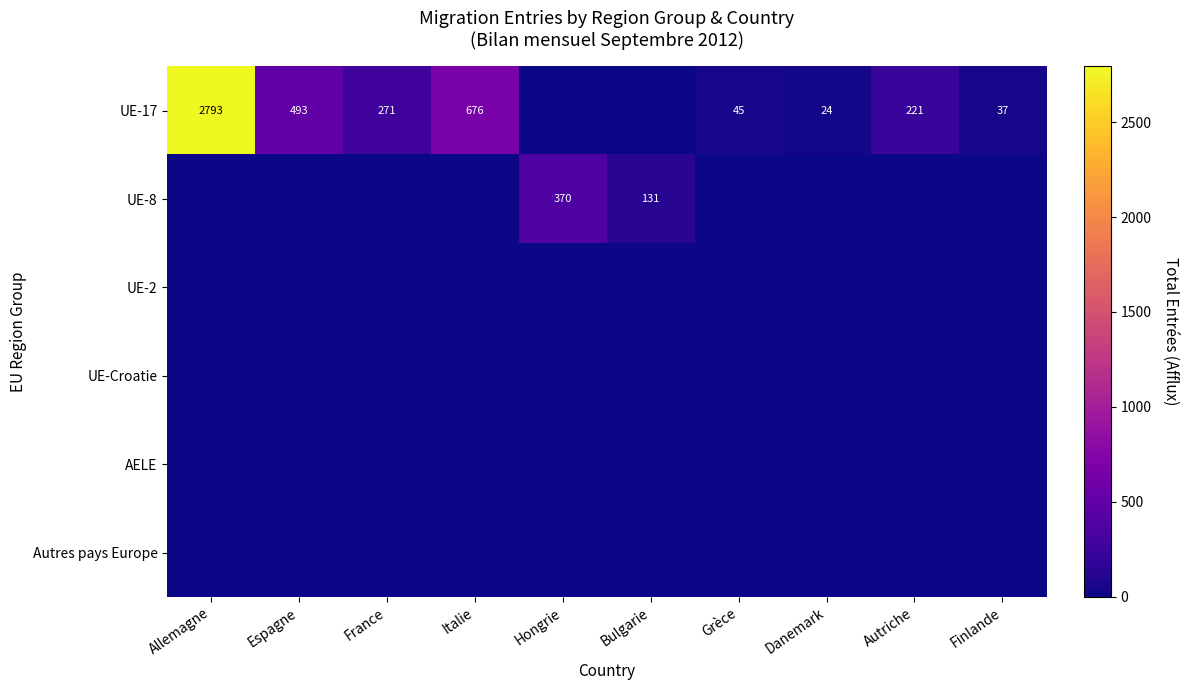

Count the number of data series in this chart.

6